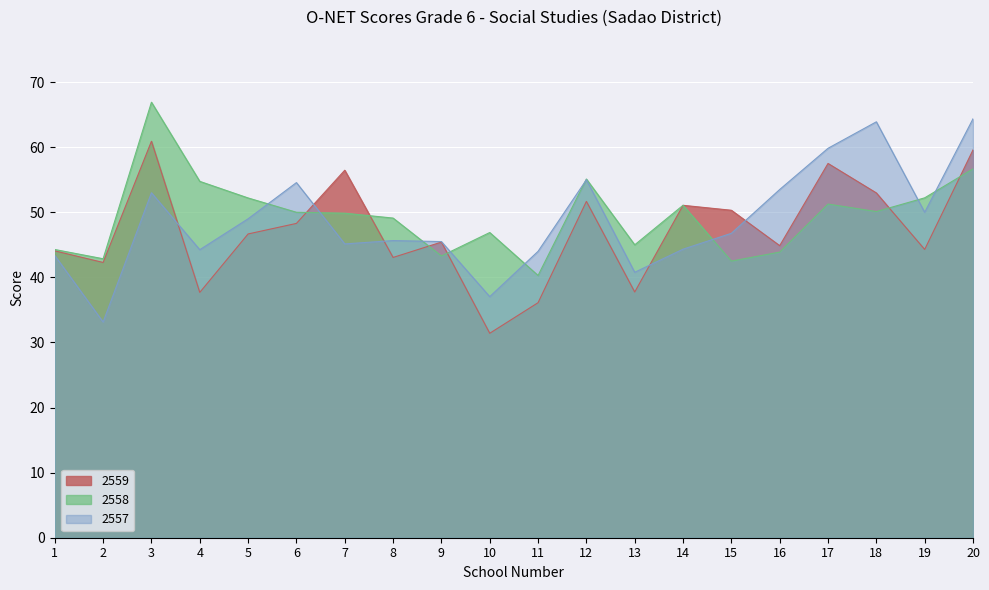

Is the value of 2557 at 1 greater than the value of 2558 at 16?

No